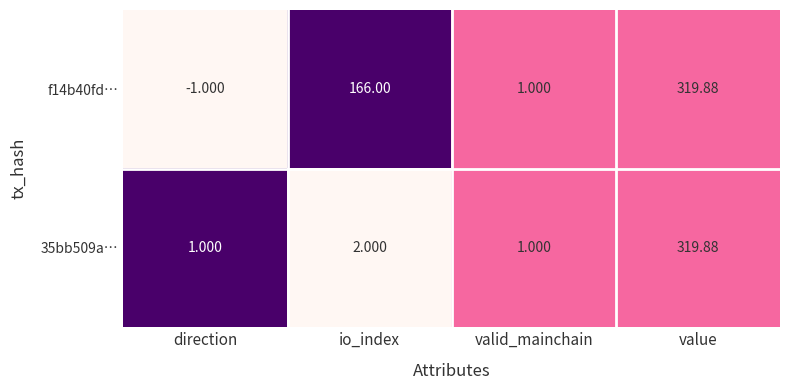

What is the maximum value shown in the chart?

319.9